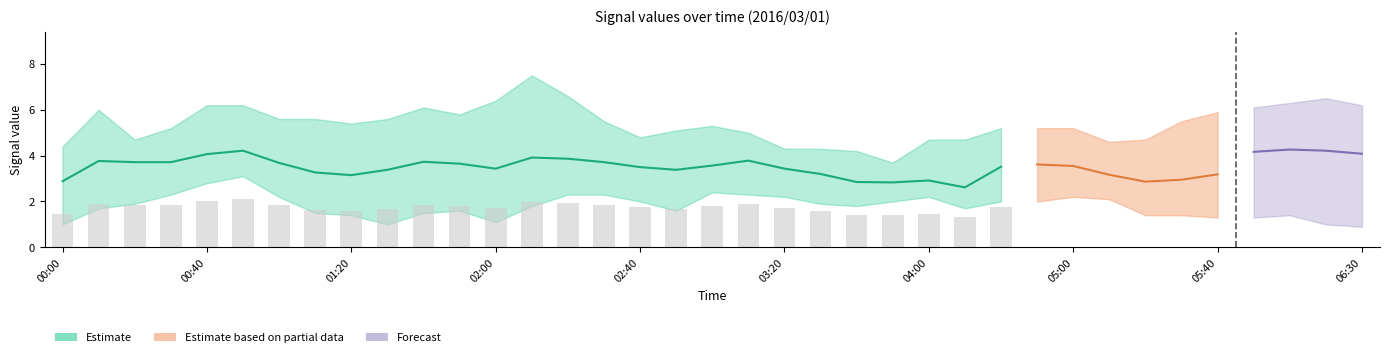

At which category is the sum across all series the highest?

2016/03/01 06:10